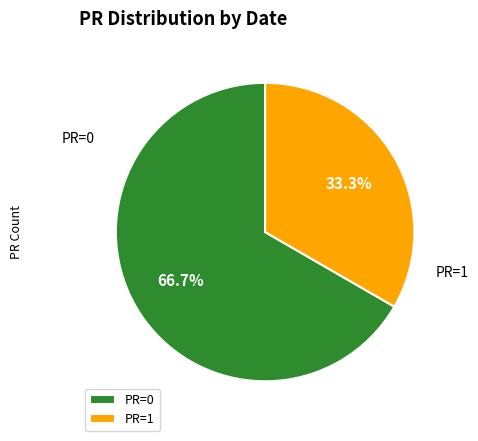

What is the largest slice in the pie chart?

PR=0